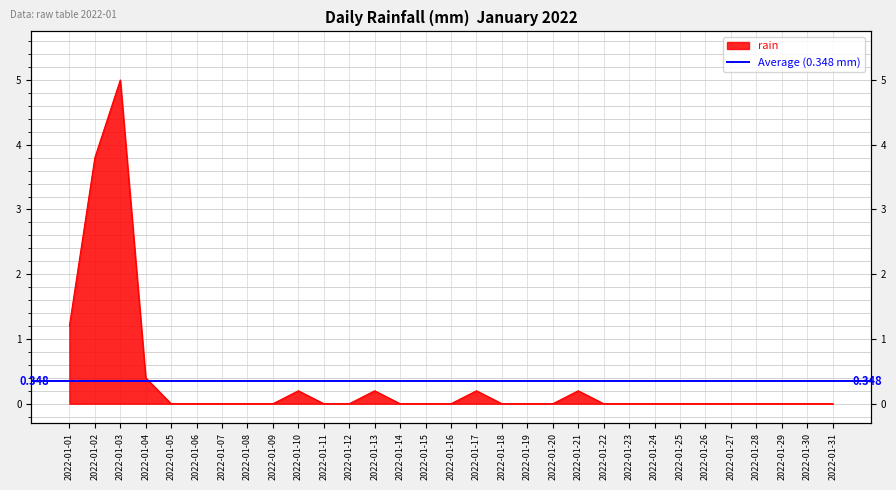

At which category does the chart reach its peak across all series?

2022-01-03